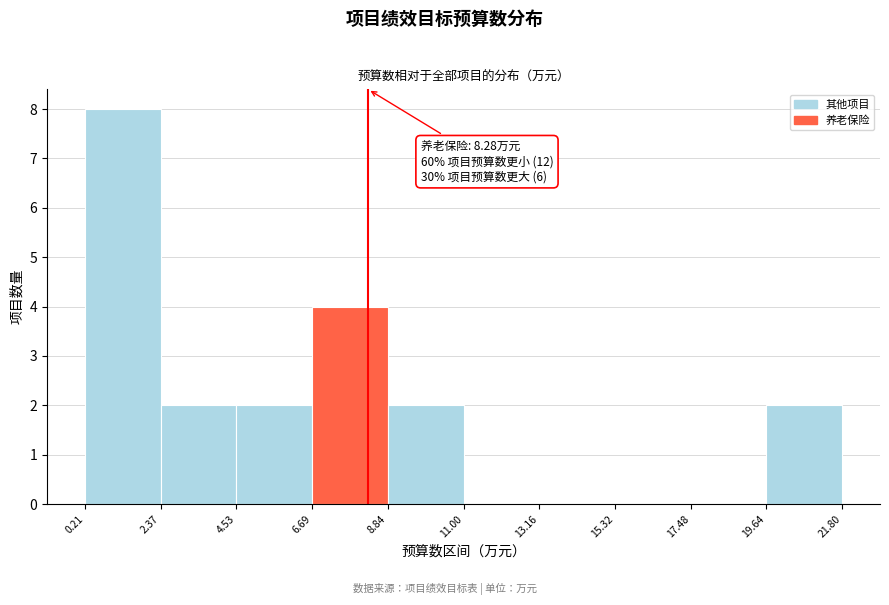

Which range on the x-axis has the tallest bar?

0.21 to 2.37